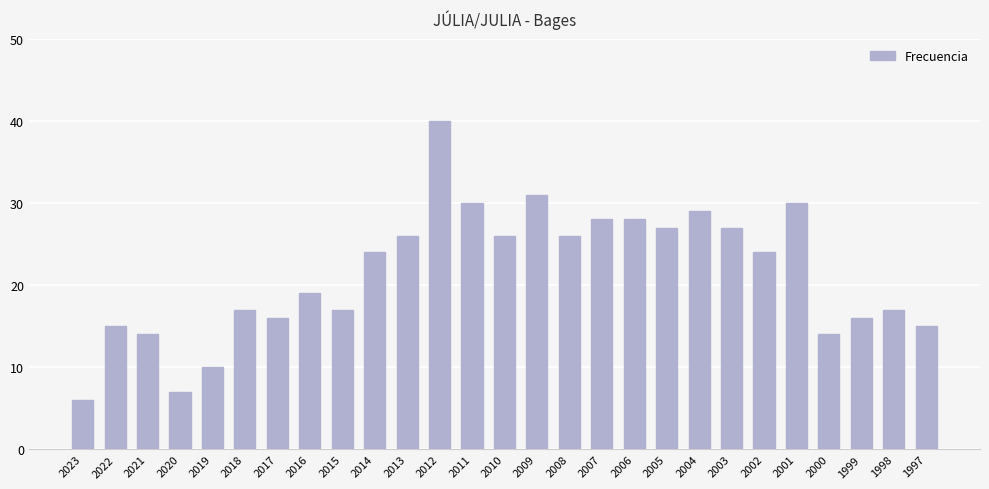

Between 2016 and 1998, which is larger?

2016